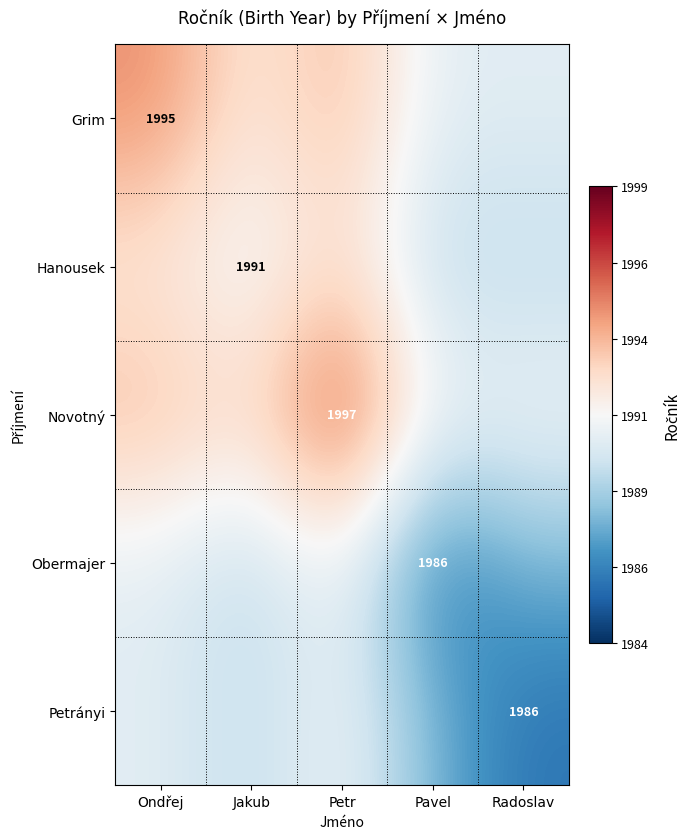

True or false: Hanousek has a value of 1165.6 at Jakub.

False